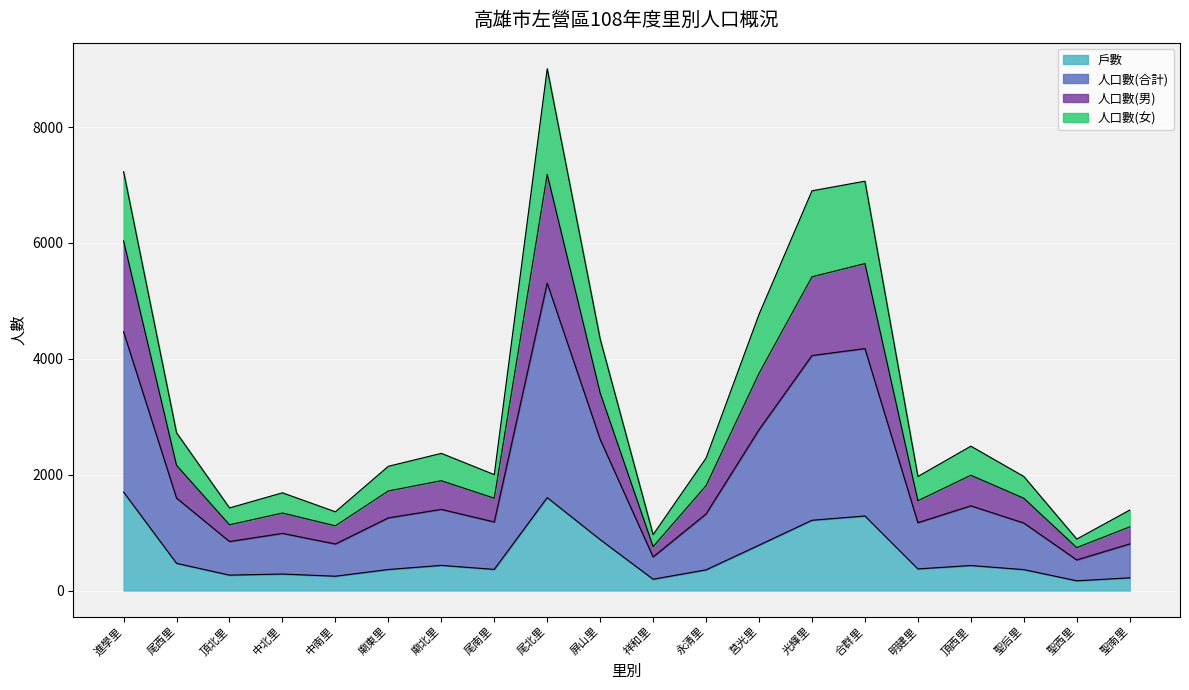

At which category is the sum across all series the highest?

尾北里